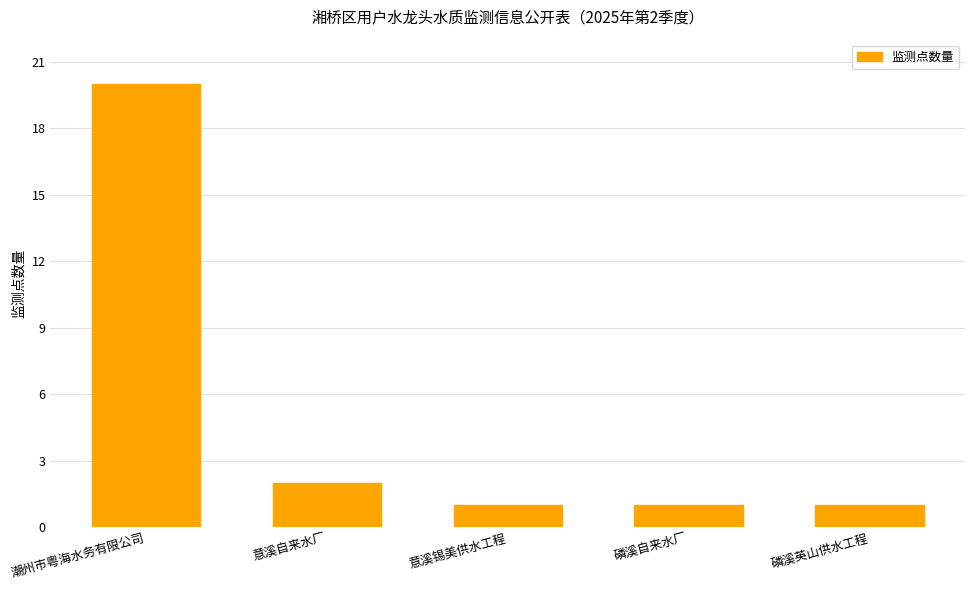

What is the maximum value shown in the chart?

20